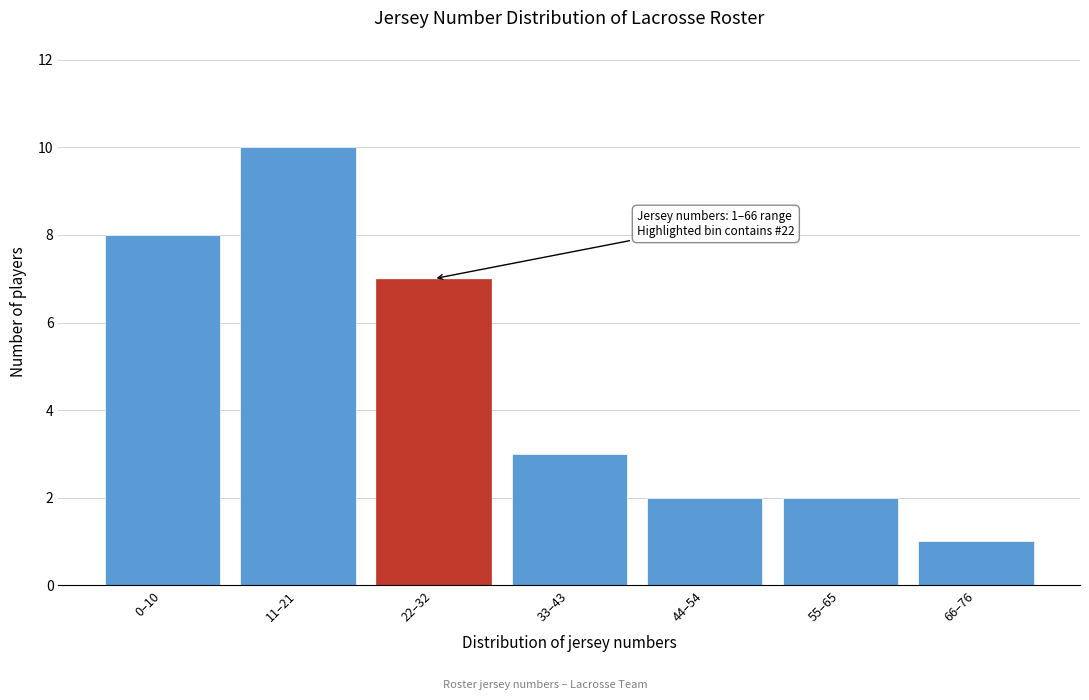

Reading left to right, list all the values displayed in this chart.

8	10	7	3	2	2	1